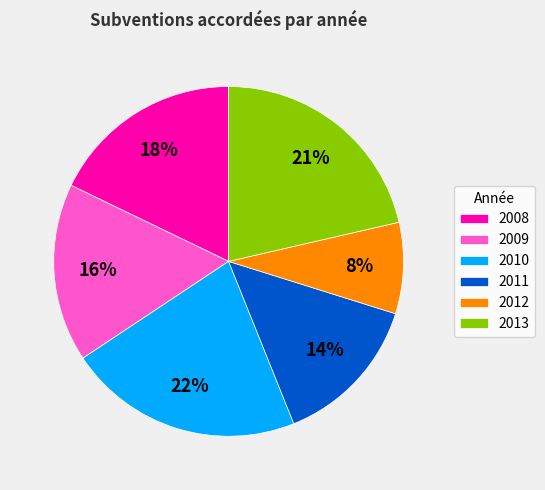

Is there a majority slice in this chart?

No